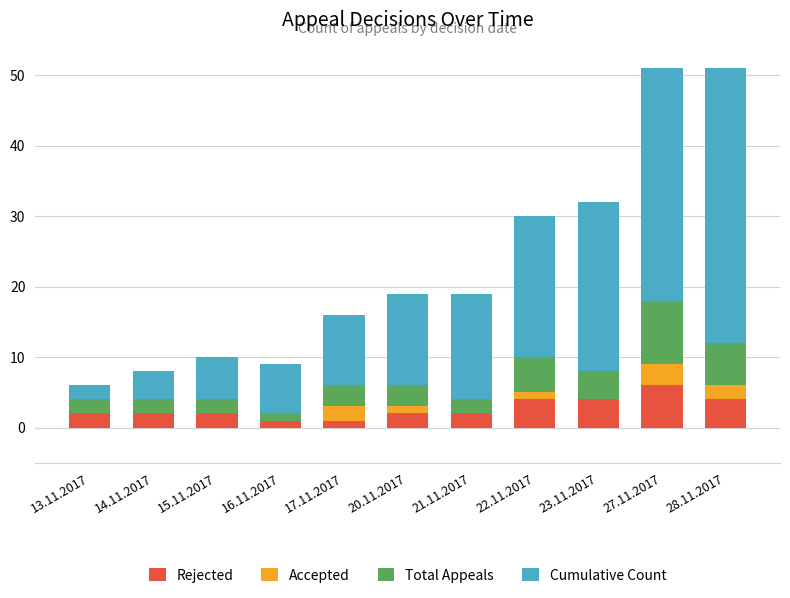

The value of Rejected at 21.11.2017 is 2. True or false?

True